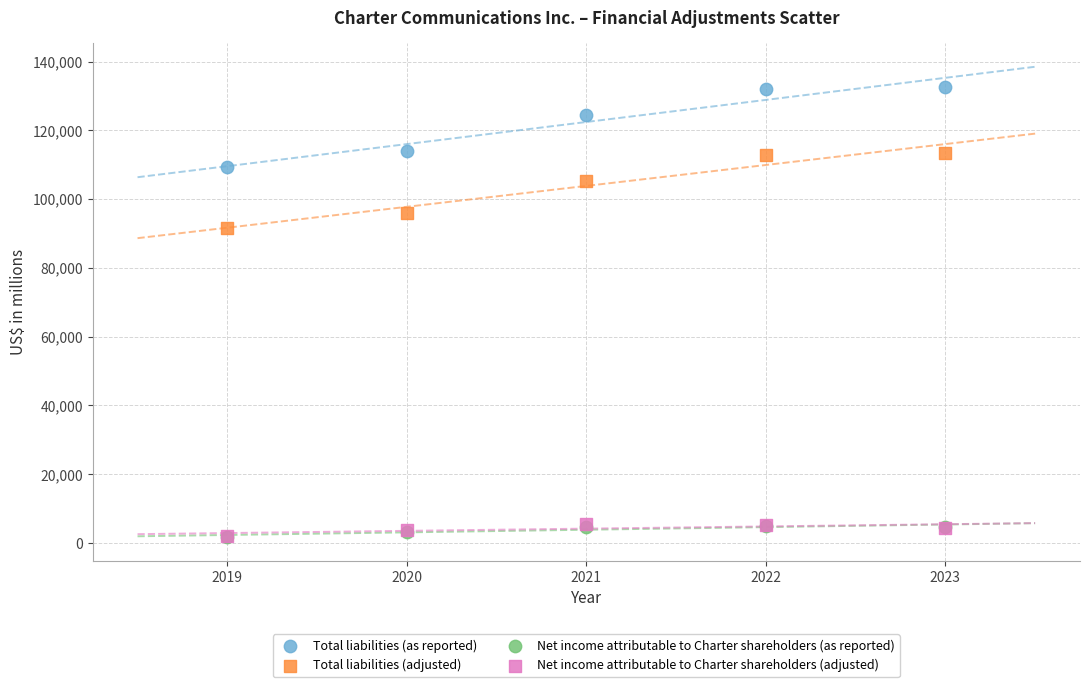

What are all the series names shown in the legend?

Total liabilities (as reported), Total liabilities (adjusted), Net income attributable to Charter shareholders (as reported), Net income attributable to Charter shareholders (adjusted)